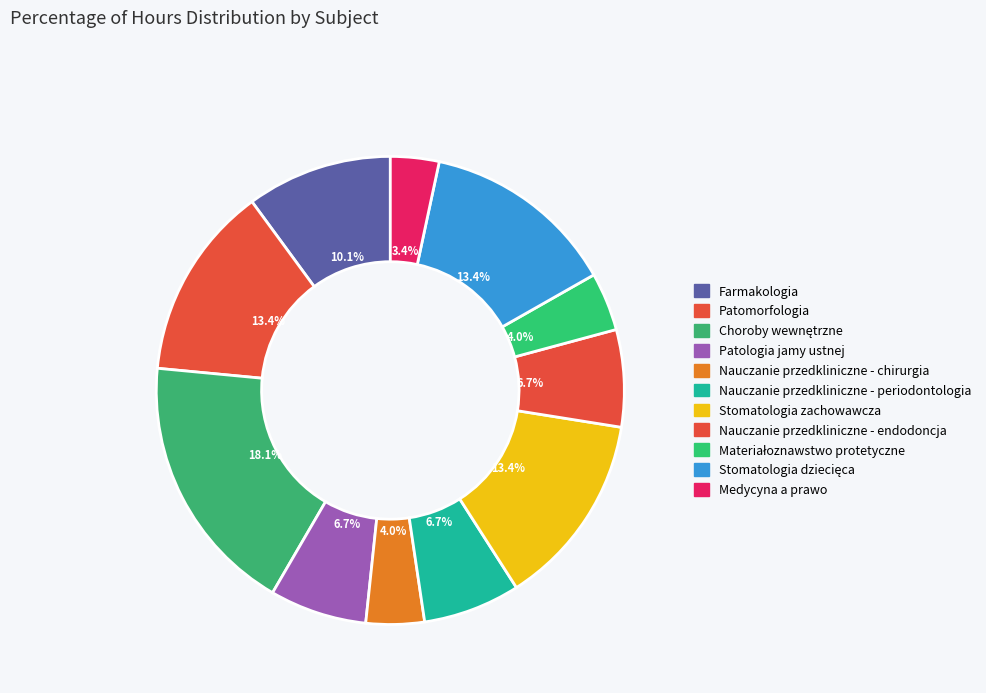

How much of the chart is everything except Materiałoznawstwo protetyczne?

96.0%